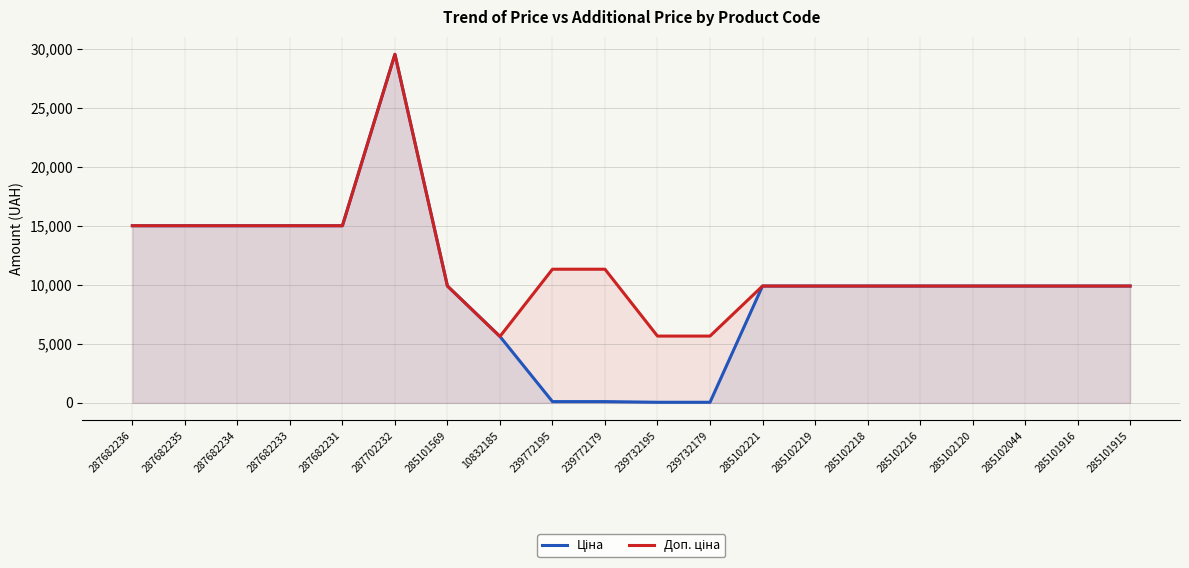

Reading left to right, extract all data points from this chart.

Ціна: 15019.2	15019.2	15019.2	15019.2	15019.2	29548.9	9908.5	5636.0	113.3	113.3	56.7	56.7	9908.5	9908.5	9908.5	9908.5	9908.5	9908.5	9908.5	9908.5
Доп. ціна: 15019.2	15019.2	15019.2	15019.2	15019.2	29548.9	9908.5	5636.0	11334.0	11334.0	5667.0	5667.0	9908.5	9908.5	9908.5	9908.5	9908.5	9908.5	9908.5	9908.5